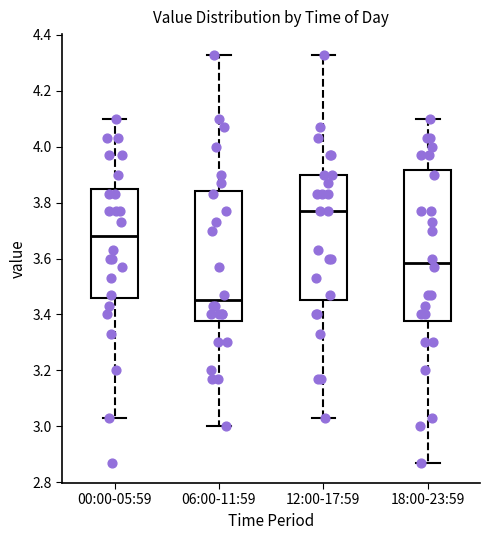

Reading left to right, read every box against the y-axis: the position of its median line, the range the box covers, and the ends of its whiskers. The values are not printed on the chart, so give them approximately, as read against the axis.

00:00-05:59: median 3.68, box 3.46 to 3.84, whiskers 3.04 to 4.10
06:00-11:59: median 3.46, box 3.38 to 3.84, whiskers 3.00 to 4.34
12:00-17:59: median 3.78, box 3.46 to 3.90, whiskers 3.04 to 4.34
18:00-23:59: median 3.58, box 3.38 to 3.92, whiskers 2.88 to 4.10